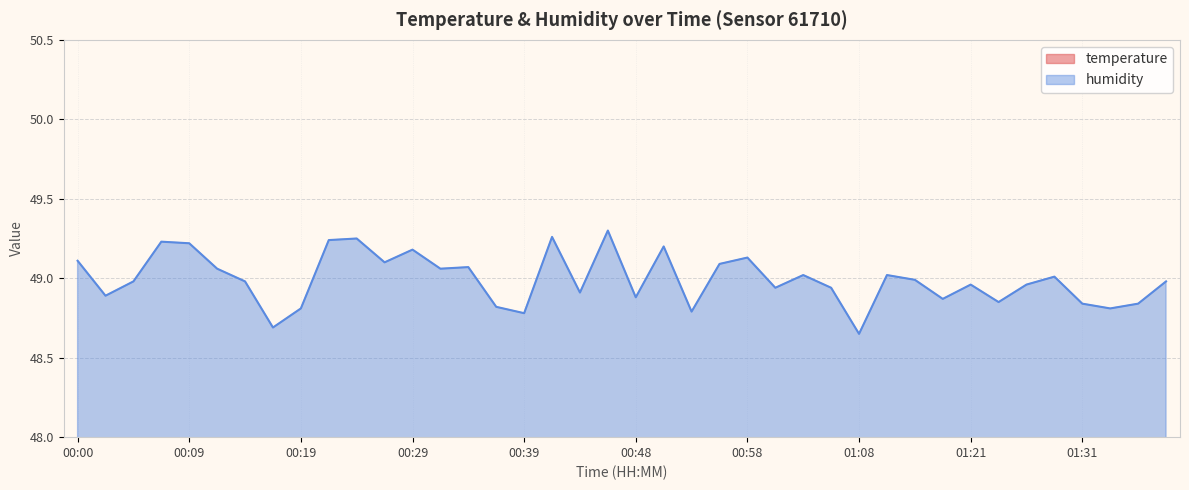

In temperature, how many points are higher than both neighbors (excluding endpoints)?

12